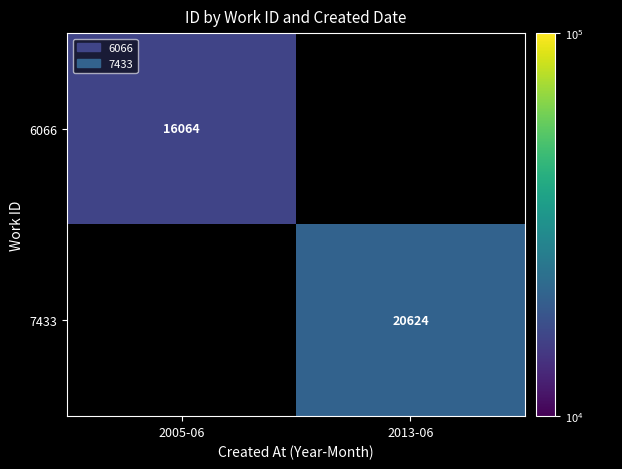

The 6066 series shows 5902 at 2005-06. True or false?

False